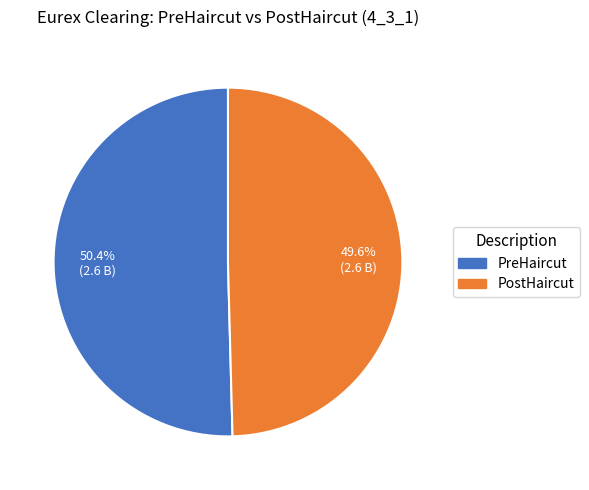

To the nearest percent, what percentage of the pie is PreHaircut?

50%